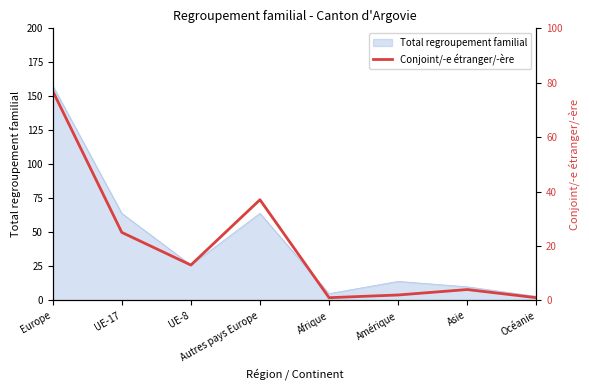

What is the sum of all values?

160